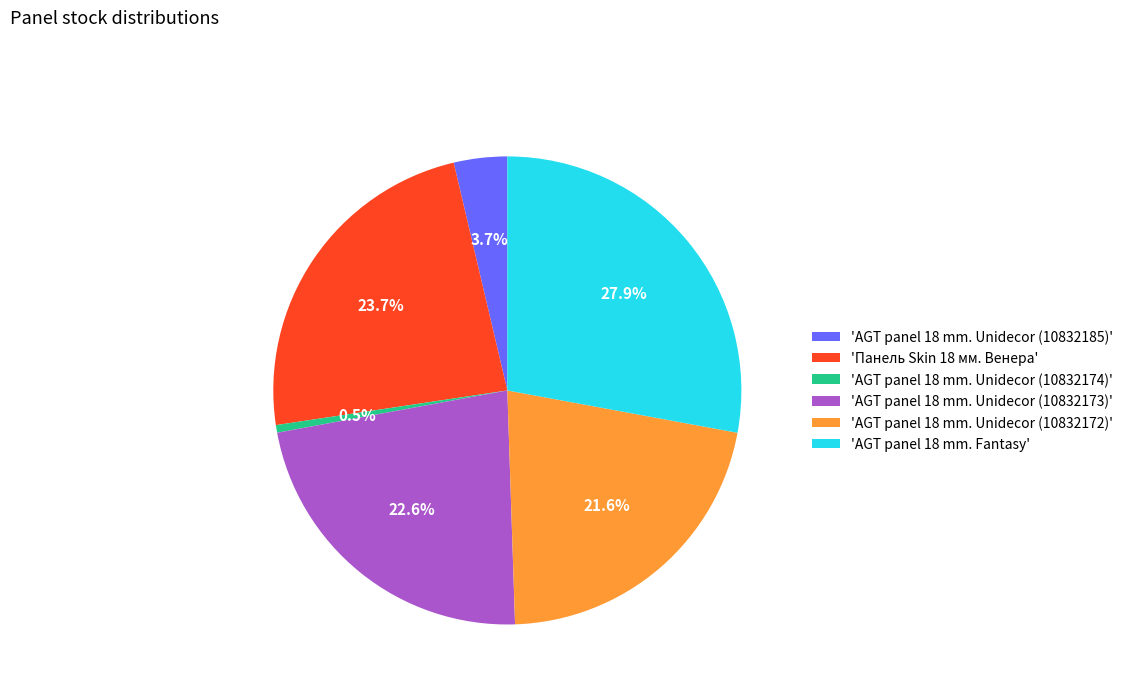

How many segments does this pie chart have?

6